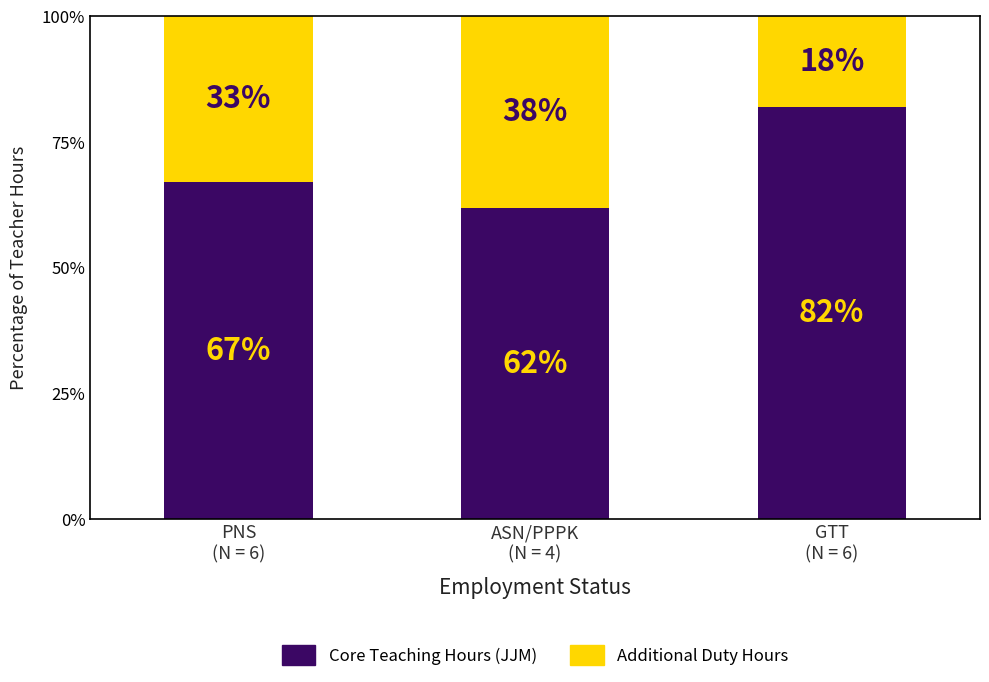

What is the maximum value for Core Teaching Hours (JJM)?

82